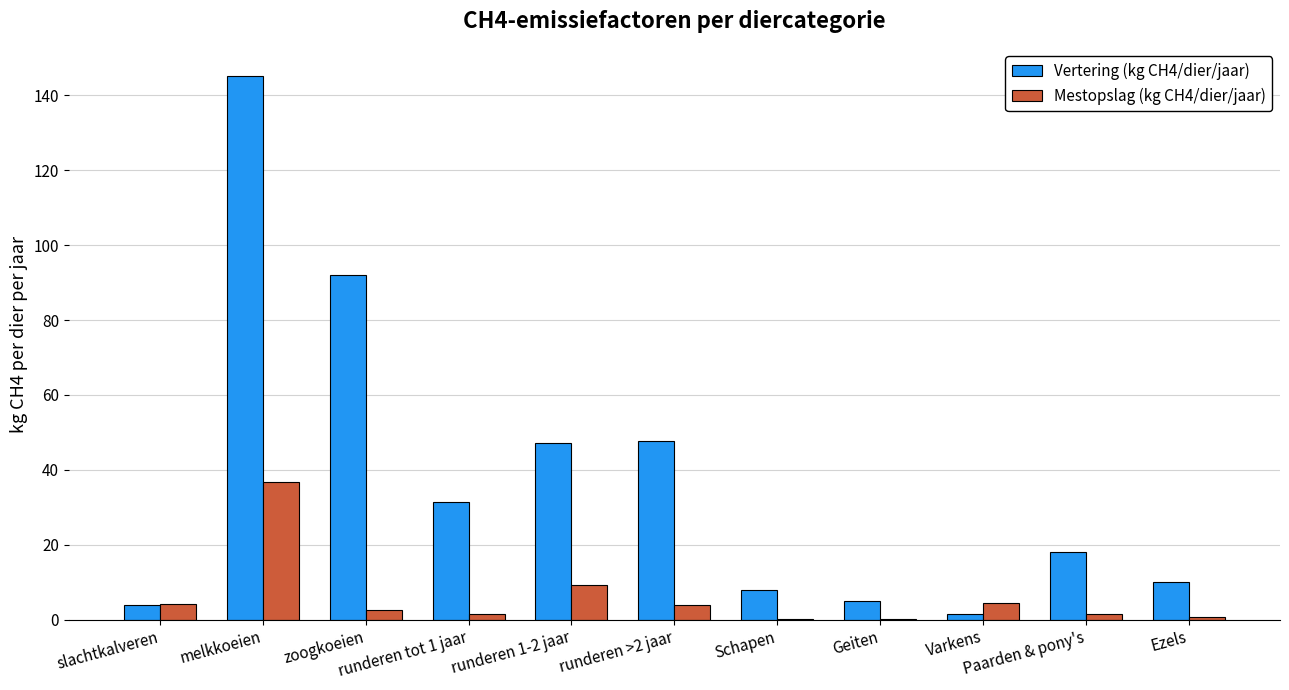

What are all the series names shown in the legend?

Vertering (kg CH4/dier/jaar), Mestopslag (kg CH4/dier/jaar)